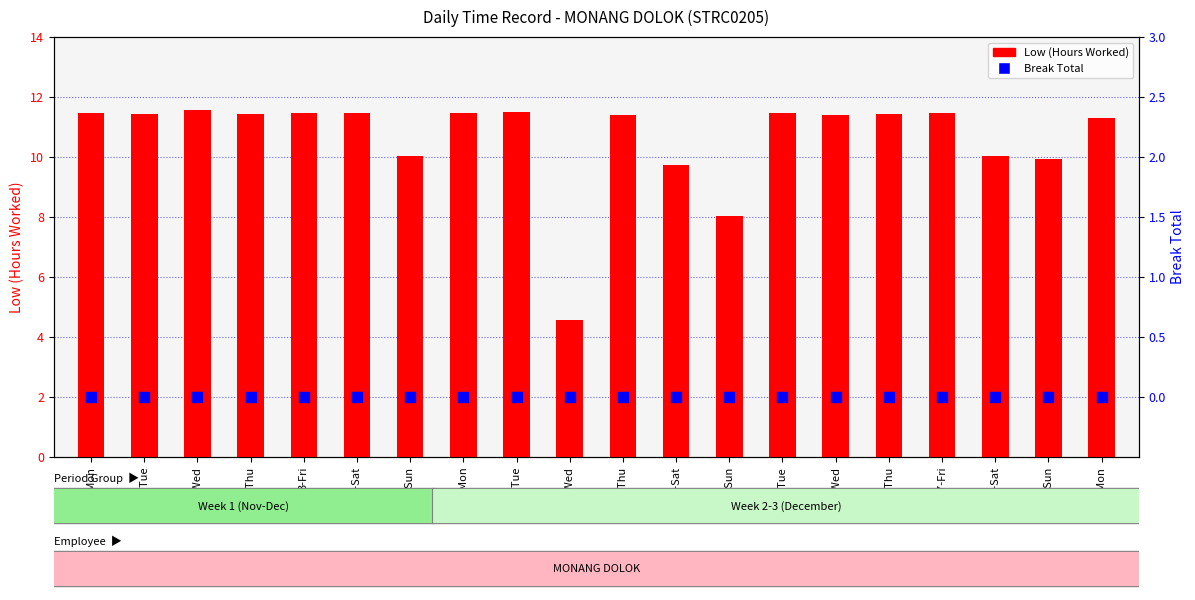

What are all the series names shown in the legend?

Low (Hours Worked), Break Total